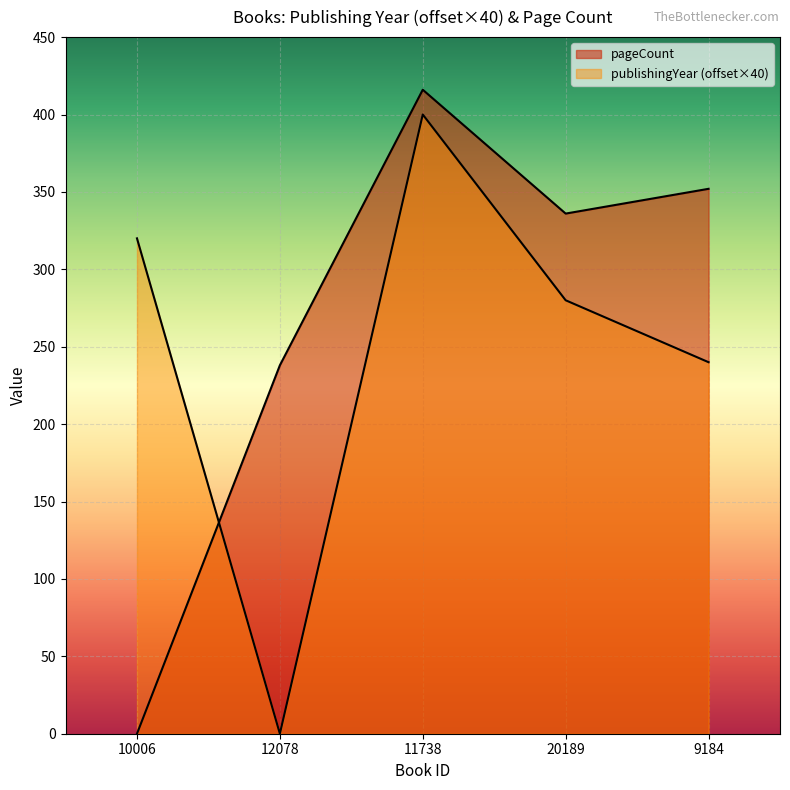

Reading left to right, extract all data points from this chart.

publishingYear: 320	0	400	280	240
pageCount: 0	238	416	336	352